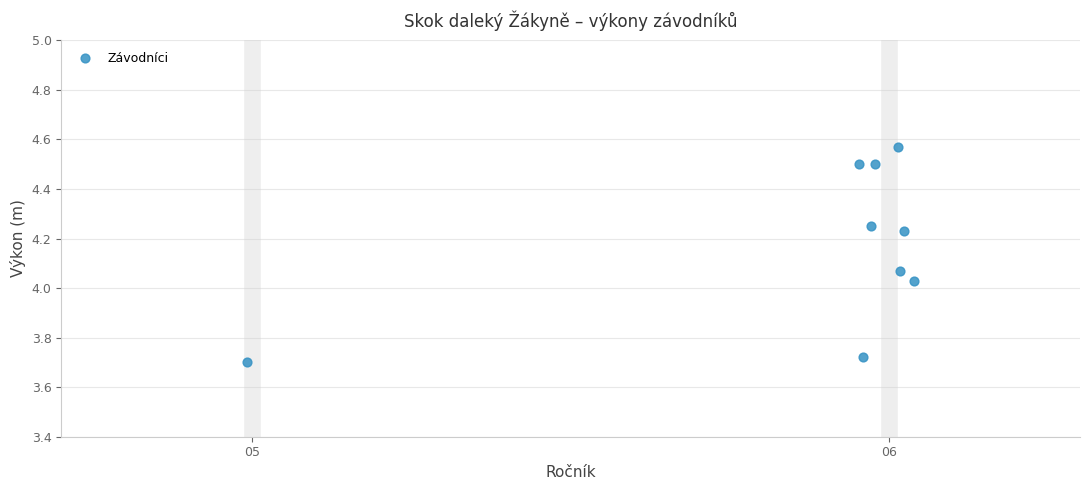

What is the range of Y values (max minus min)?

0.9